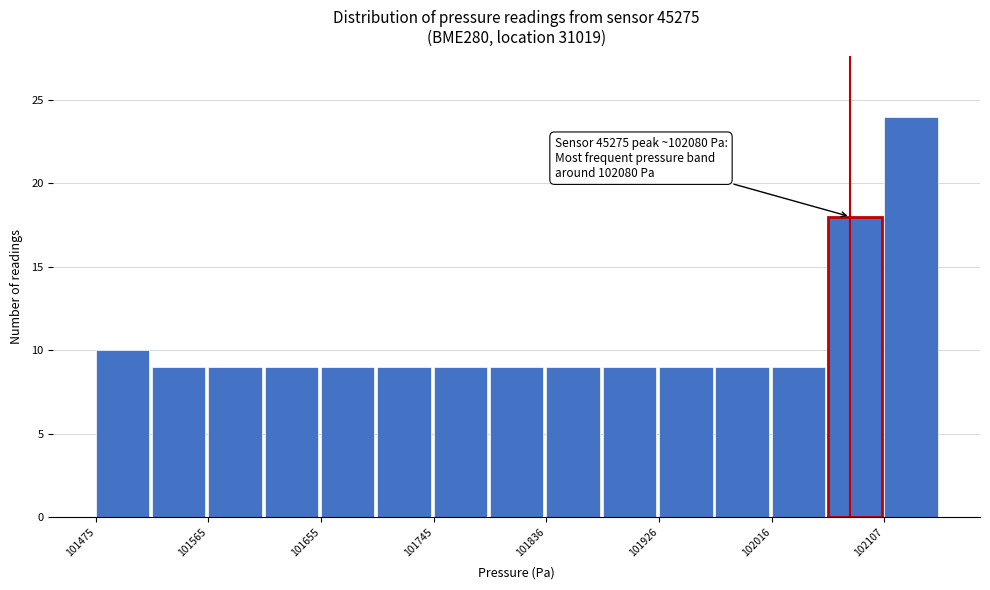

Which range on the x-axis has the tallest bar?

102110 to 102150